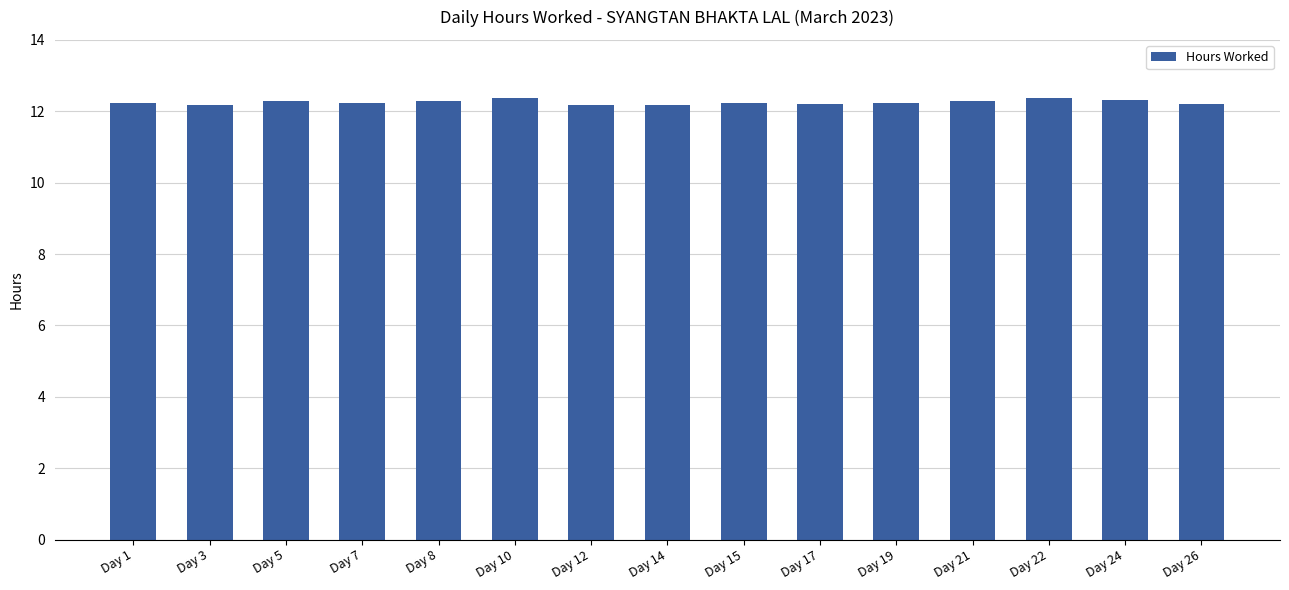

What is the minimum value shown in the chart?

12.2